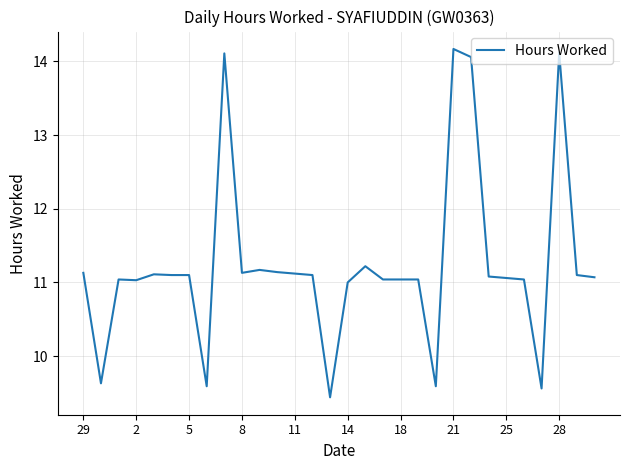

What is the maximum value shown in the chart?

14.2